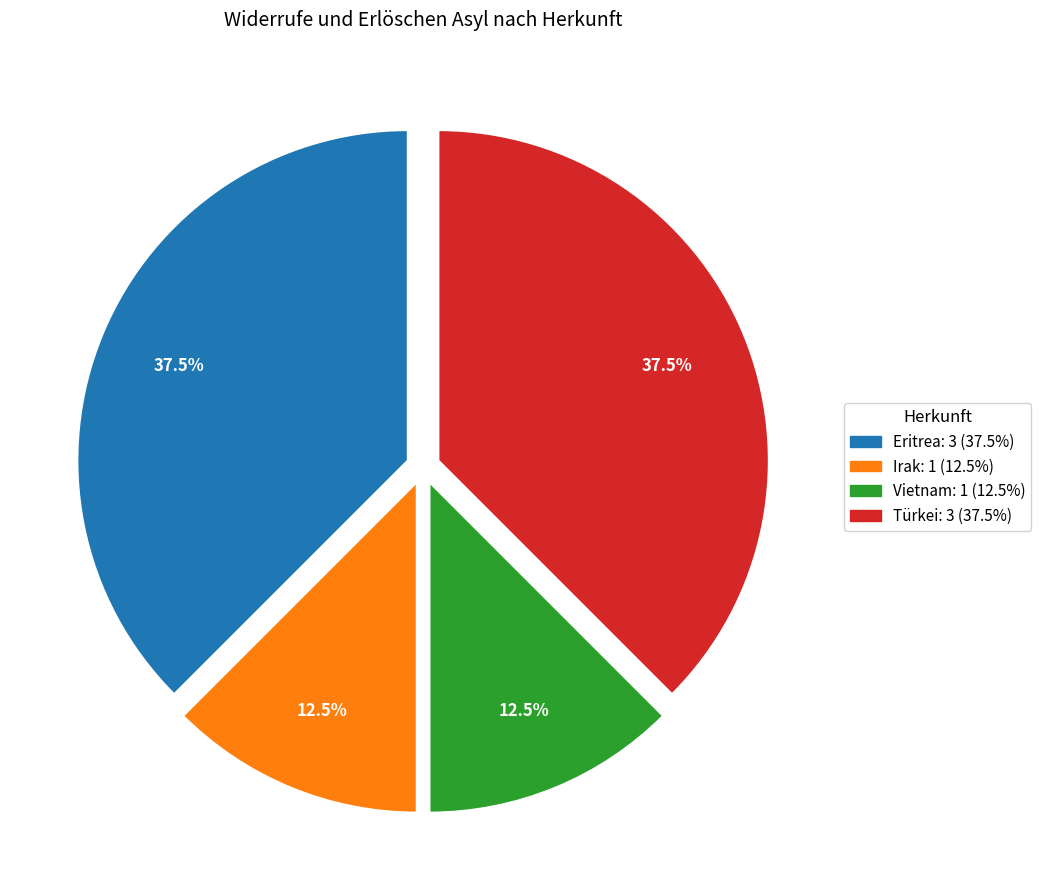

Approximately how many times larger is the value at Vietnam compared to Türkei?

0.3